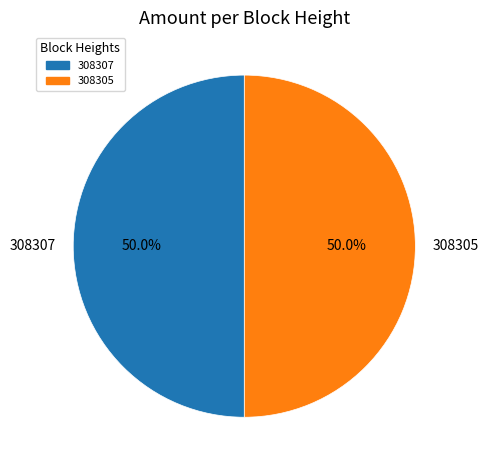

Is it true that 308305 is 50% of the pie?

True